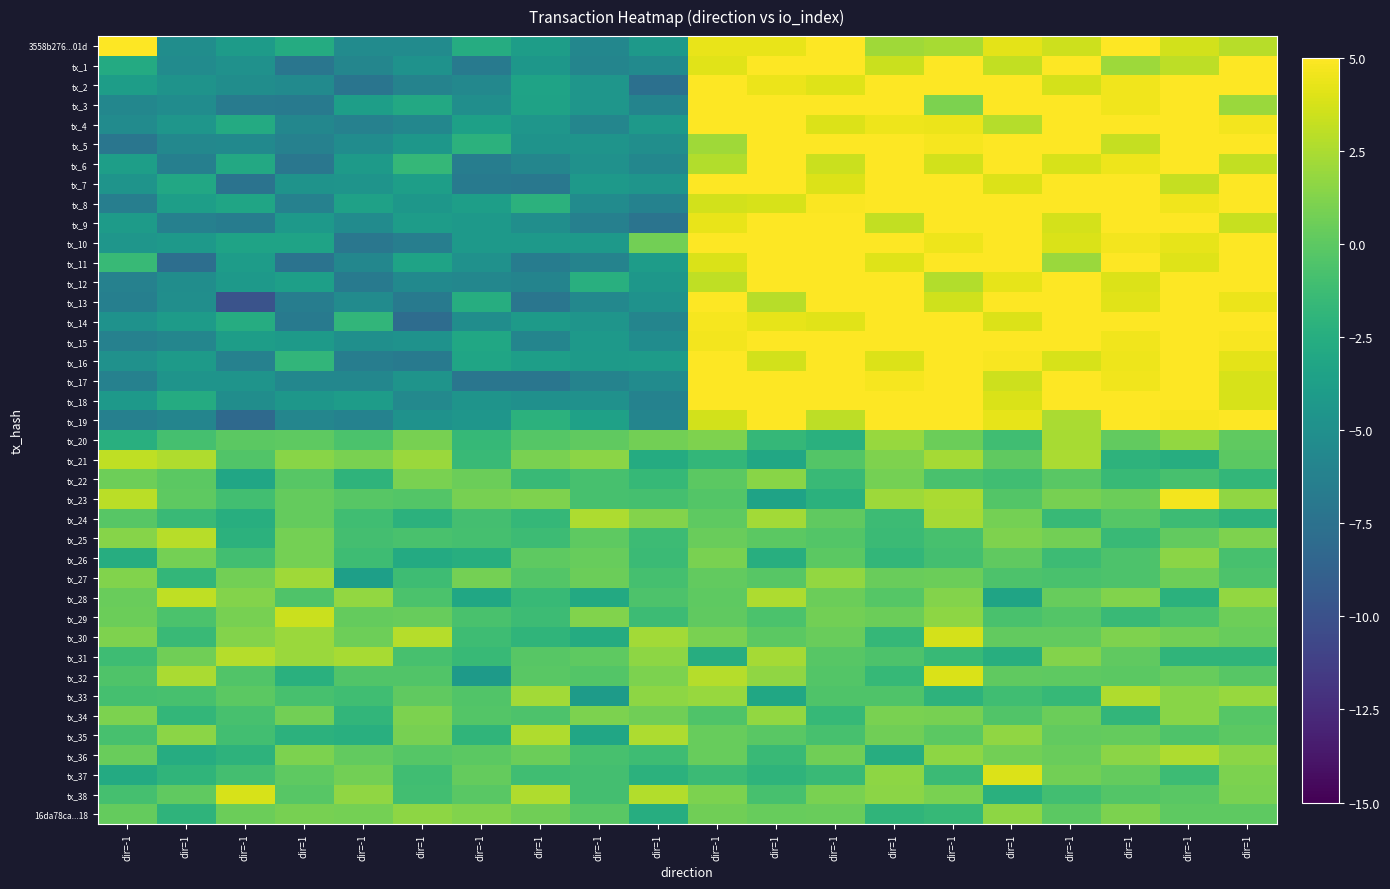

Which category has the highest value across all series?

dir=1